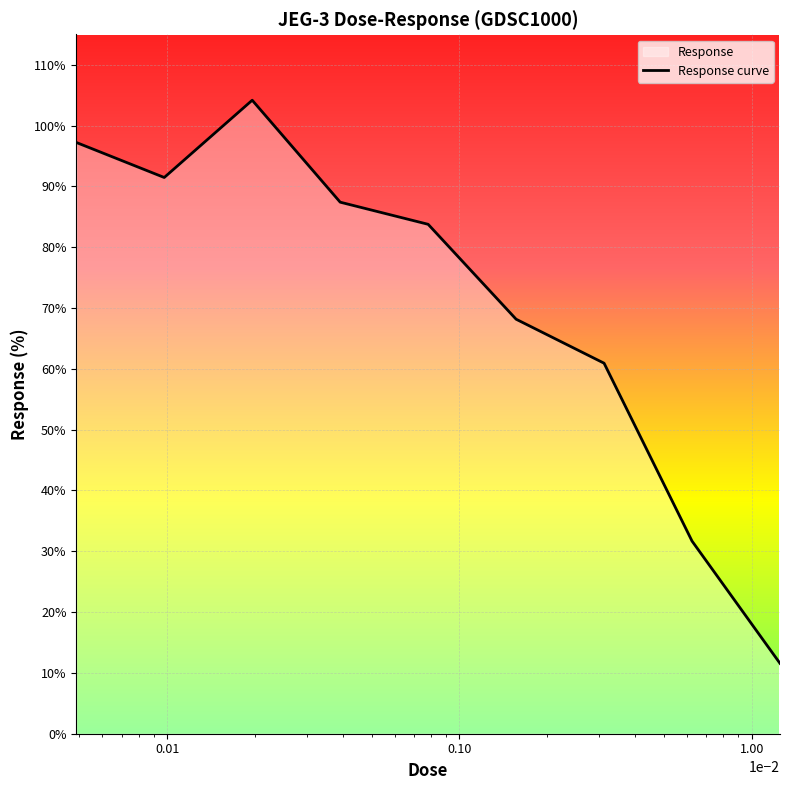

How many lines are shown in the chart?

1